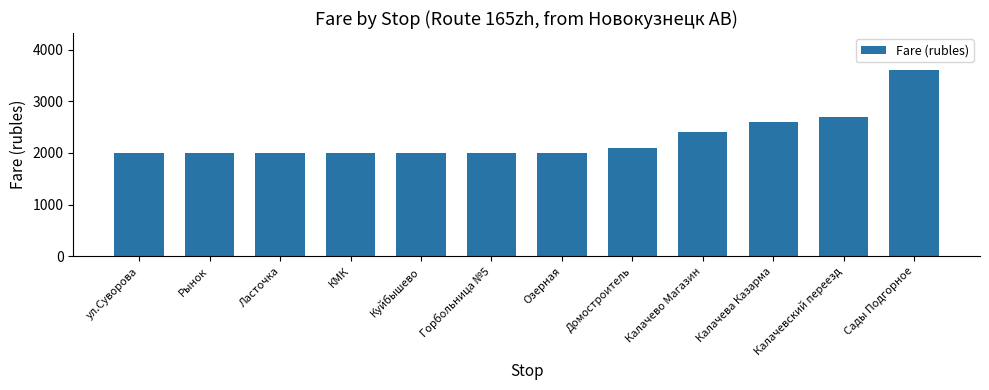

What is the change in value from Калачево Магазин to Сады Подгорное?

+1200